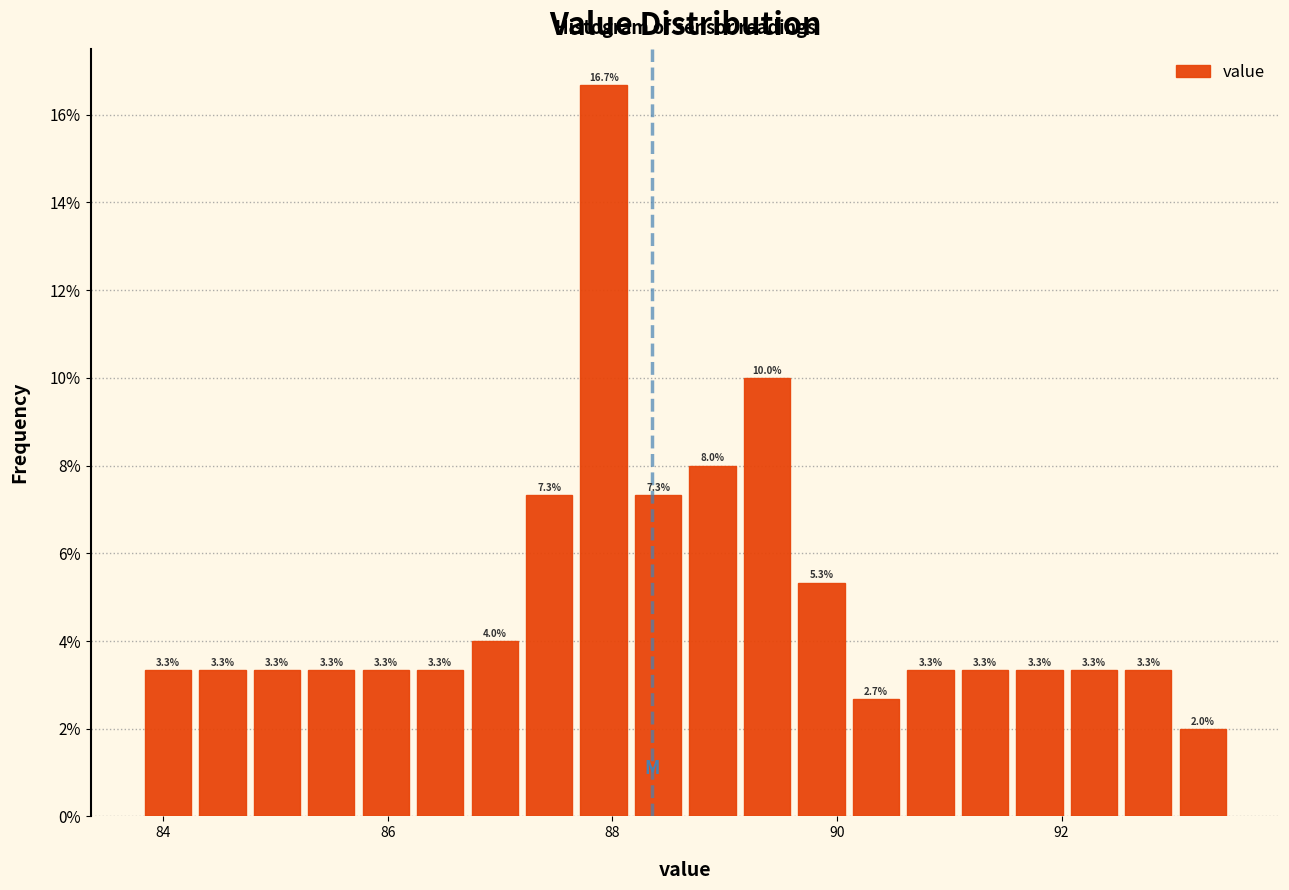

Around what value on the x-axis is the tallest bar? Give the approximate position of its centre, as read against the axis.

88.0